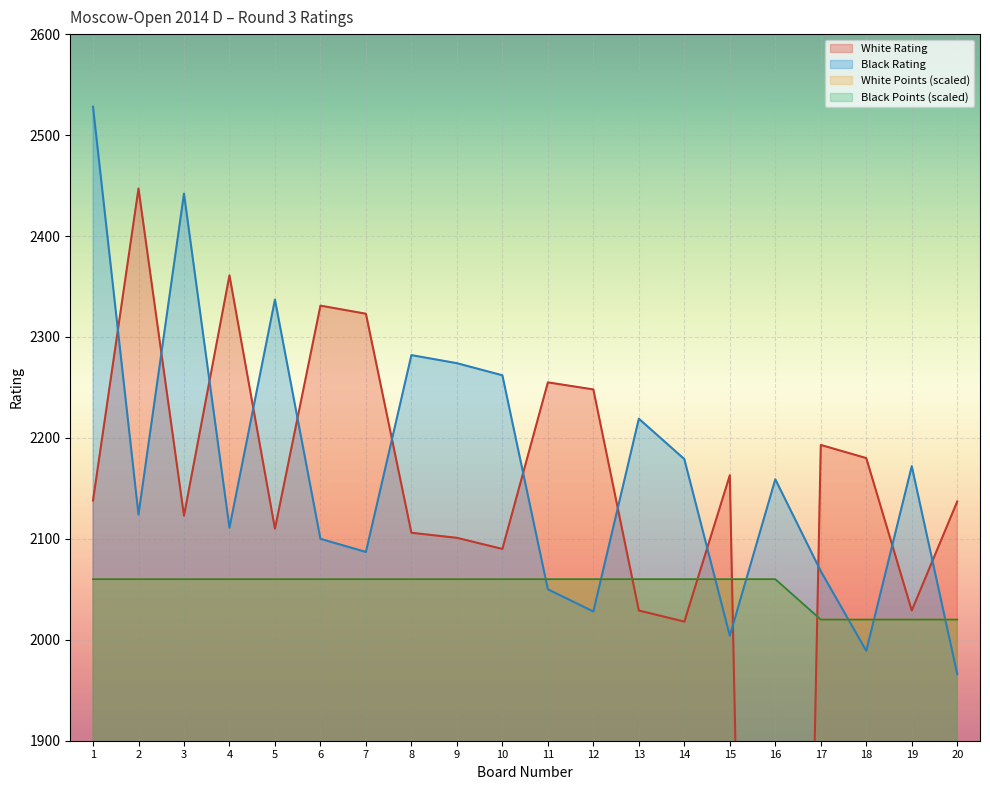

True or false: Black Points has more than 1 points higher than both neighbors.

False